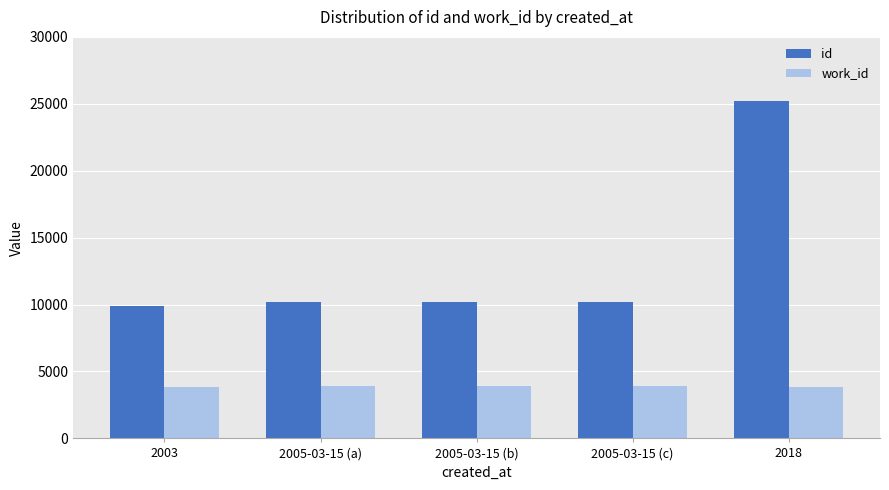

Is the value of work_id at 2005-03-15 (c) greater than the value of id at 2018?

No